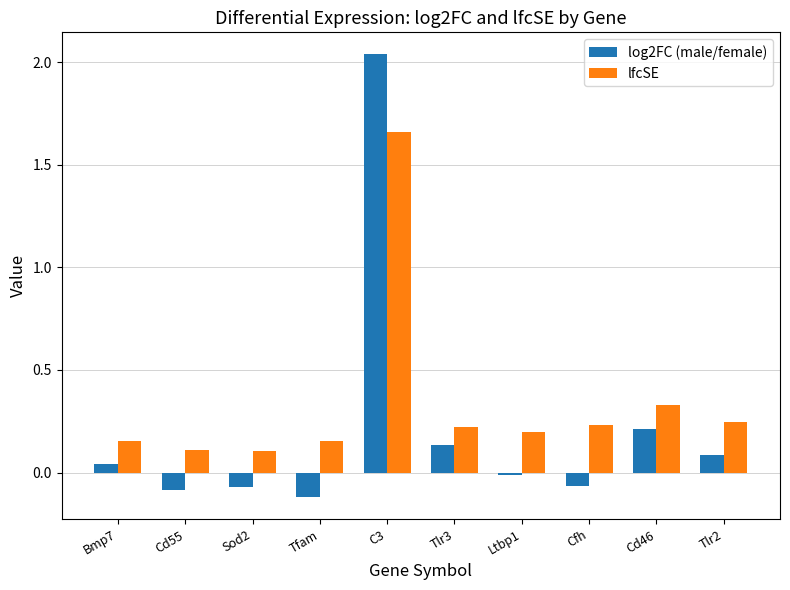

What position from the left is Bmp7?

1